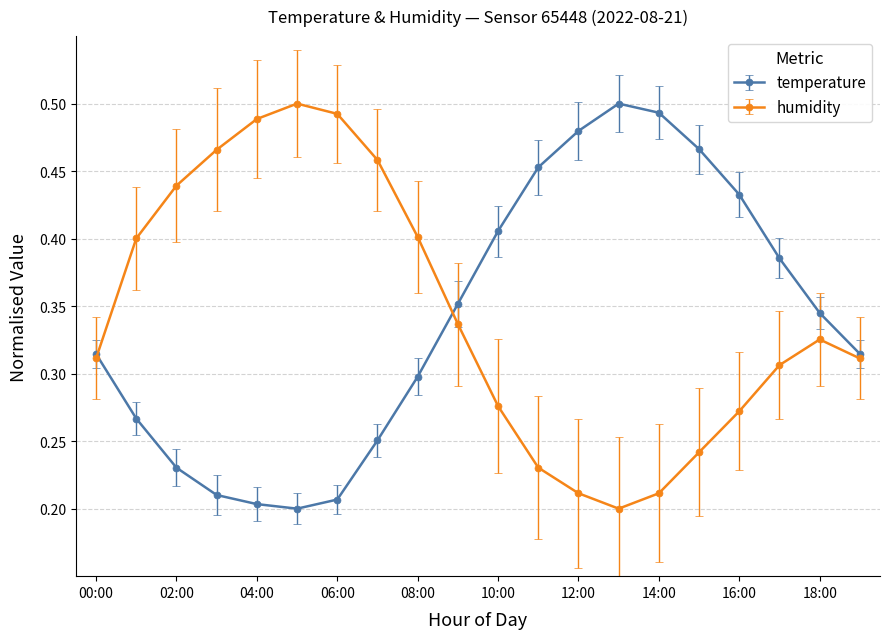

At how many categories does at least one series exceed 0?

20